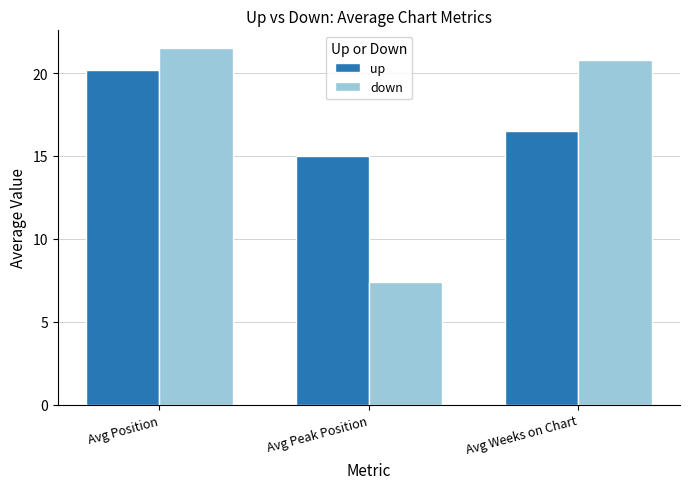

What is the average value of the down series?

16.6